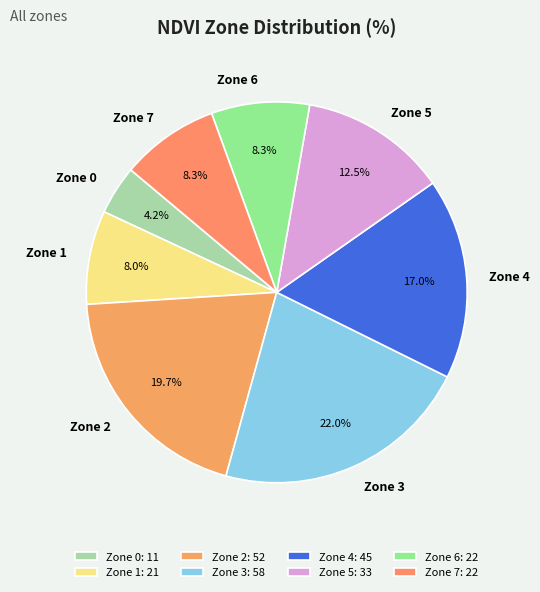

The Zone 7 slice represents 8% of the pie. True or false?

True